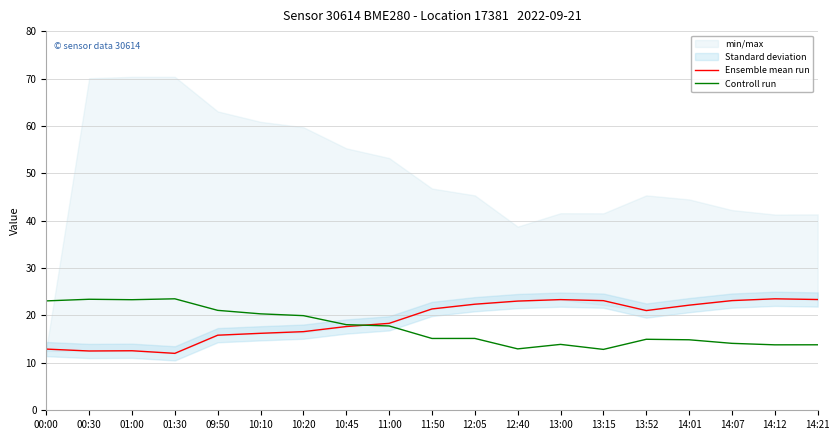

Reading left to right, what are all the values shown in this chart?

Ensemble mean run: 00:00=12.9	00:30=12.5	01:00=12.6	01:30=12.0	09:50=15.8	10:10=16.2	10:20=16.6	10:45=17.7	11:00=18.3	11:50=21.4	12:05=22.4	12:40=23.0	13:00=23.4	13:15=23.1	13:52=21.0	14:01=22.2	14:07=23.1	14:12=23.5	14:21=23.4
Controll run: 00:00=23.1	00:30=23.4	01:00=23.3	01:30=23.5	09:50=21.1	10:10=20.3	10:20=20.0	10:45=18.1	11:00=17.8	11:50=15.2	12:05=15.2	12:40=13.0	13:00=13.9	13:15=12.8	13:52=15.0	14:01=14.9	14:07=14.1	14:12=13.8	14:21=13.8